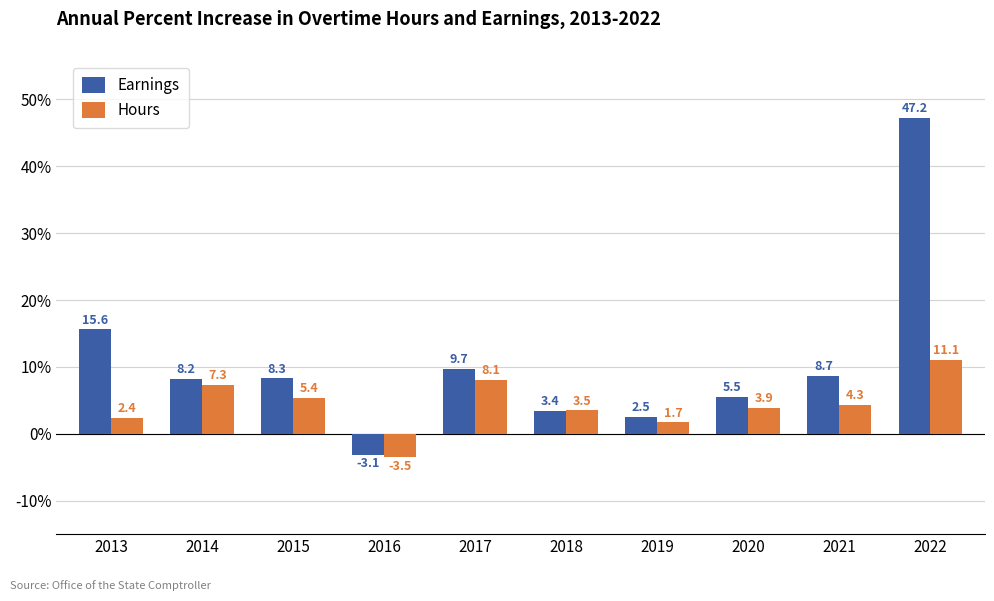

Where is Hours nearest to the value 3?

2018